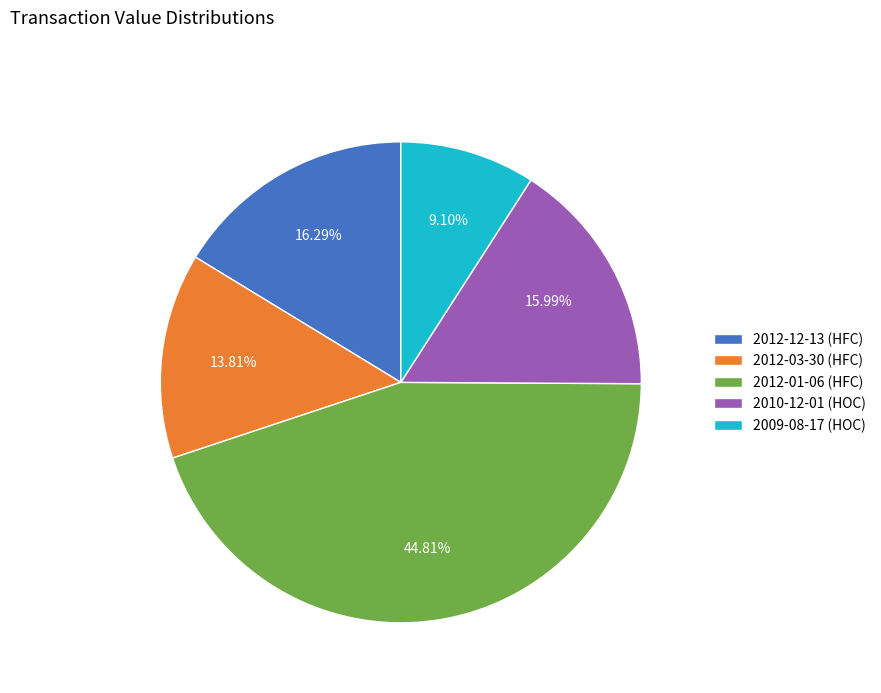

Is 2010-12-01 (HOC) the majority of the pie?

No